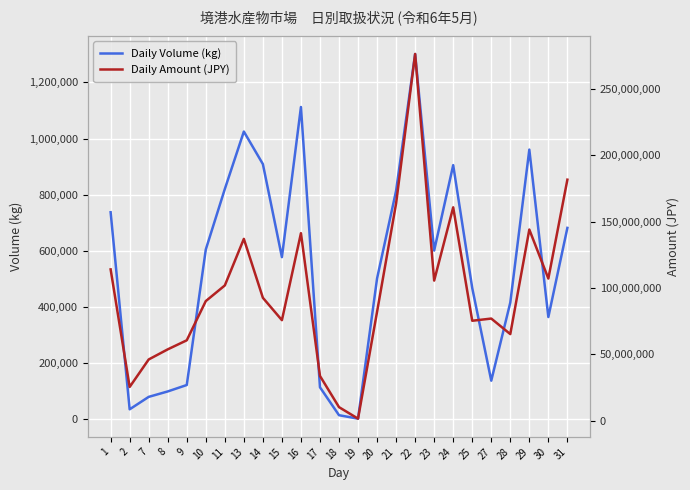

How many interior local peaks does the Daily Amount (JPY) series have?

6